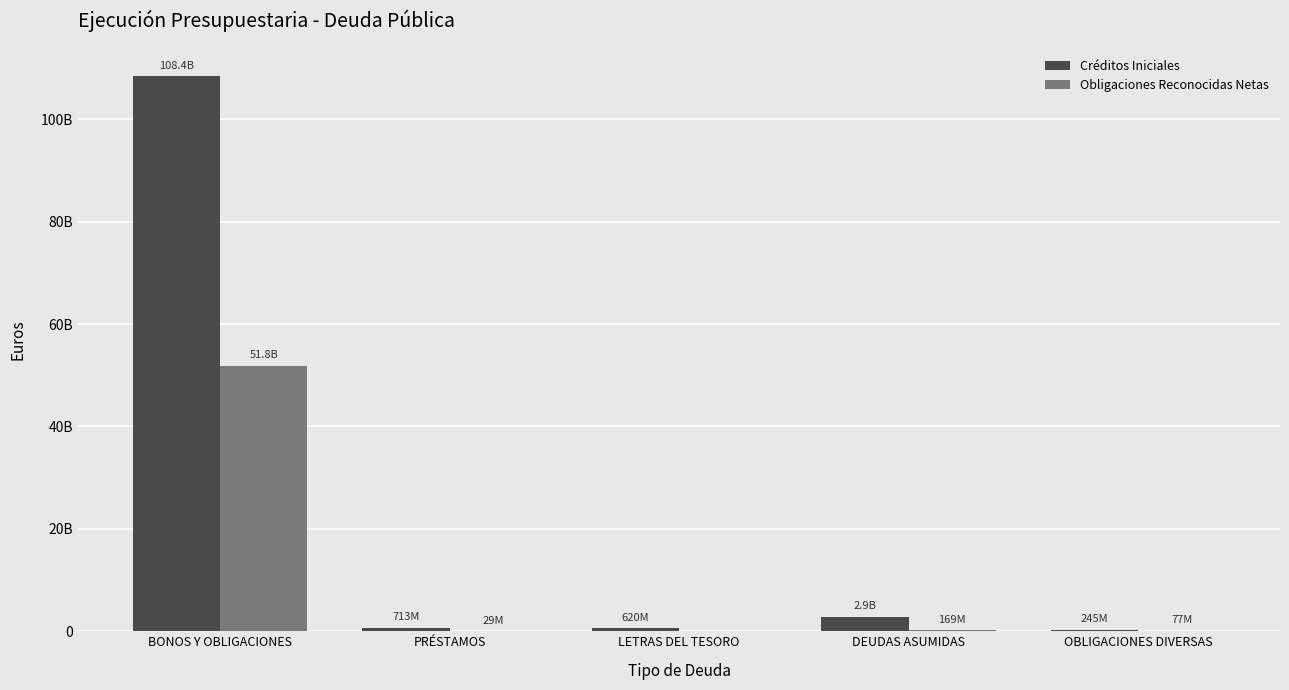

Where does the Créditos Iniciales series first go above 713438760?

BONOS Y OBLIGACIONES